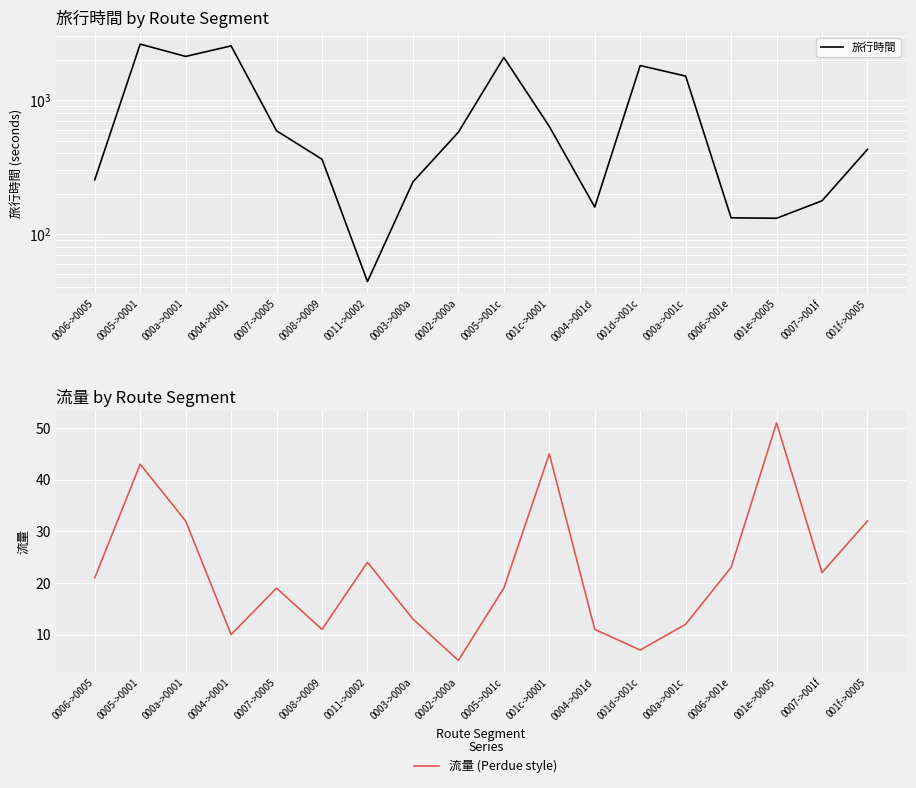

What is the difference between the maximum and second lowest values in the 流量 (Perdue style) series?

44